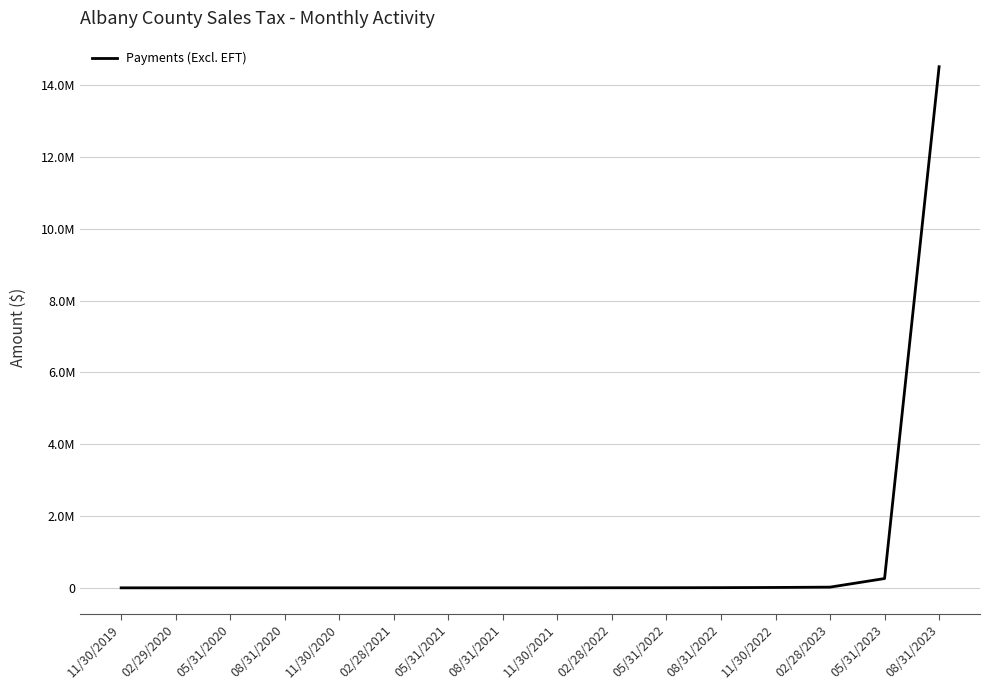

Where is the first local maximum?

05/31/2020